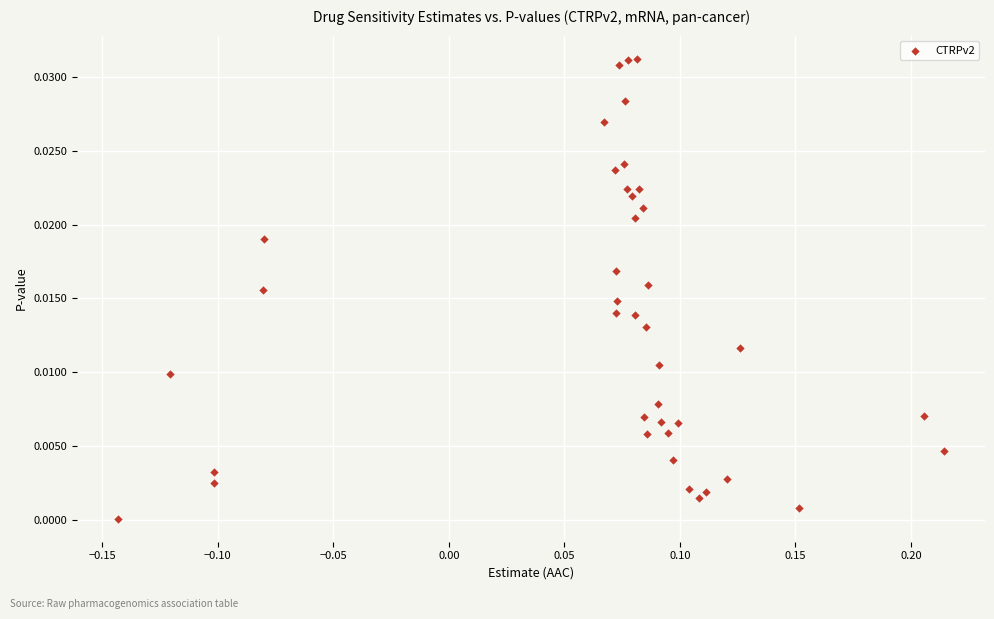

What is the range of X values (max minus min)?

0.4